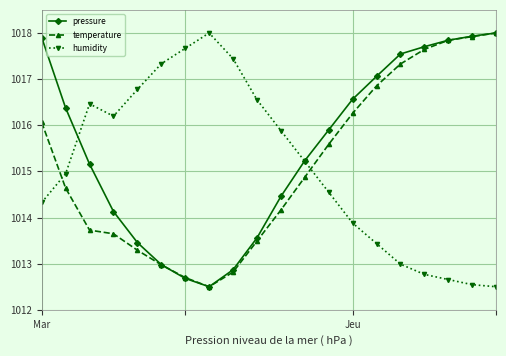

True or false: pressure has more than 0 points higher than both neighbors.

False